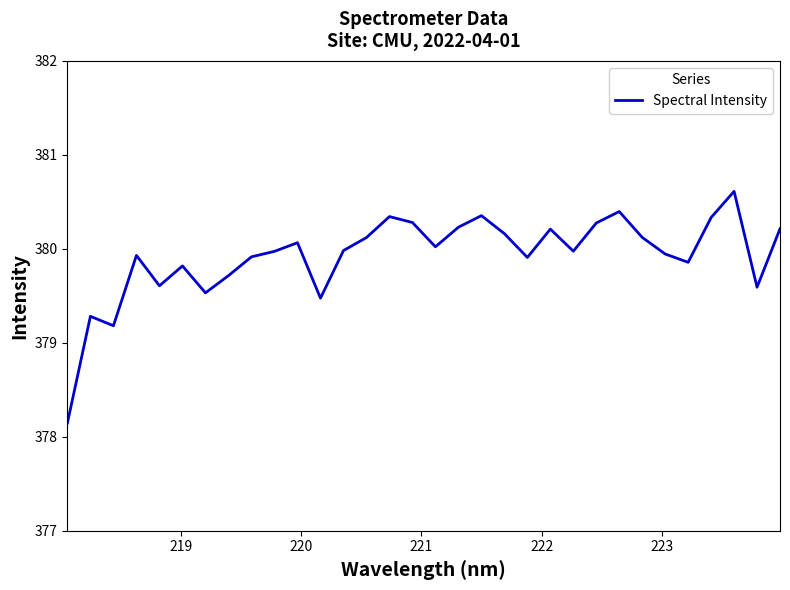

What is the difference between the maximum and minimum values?

2.5